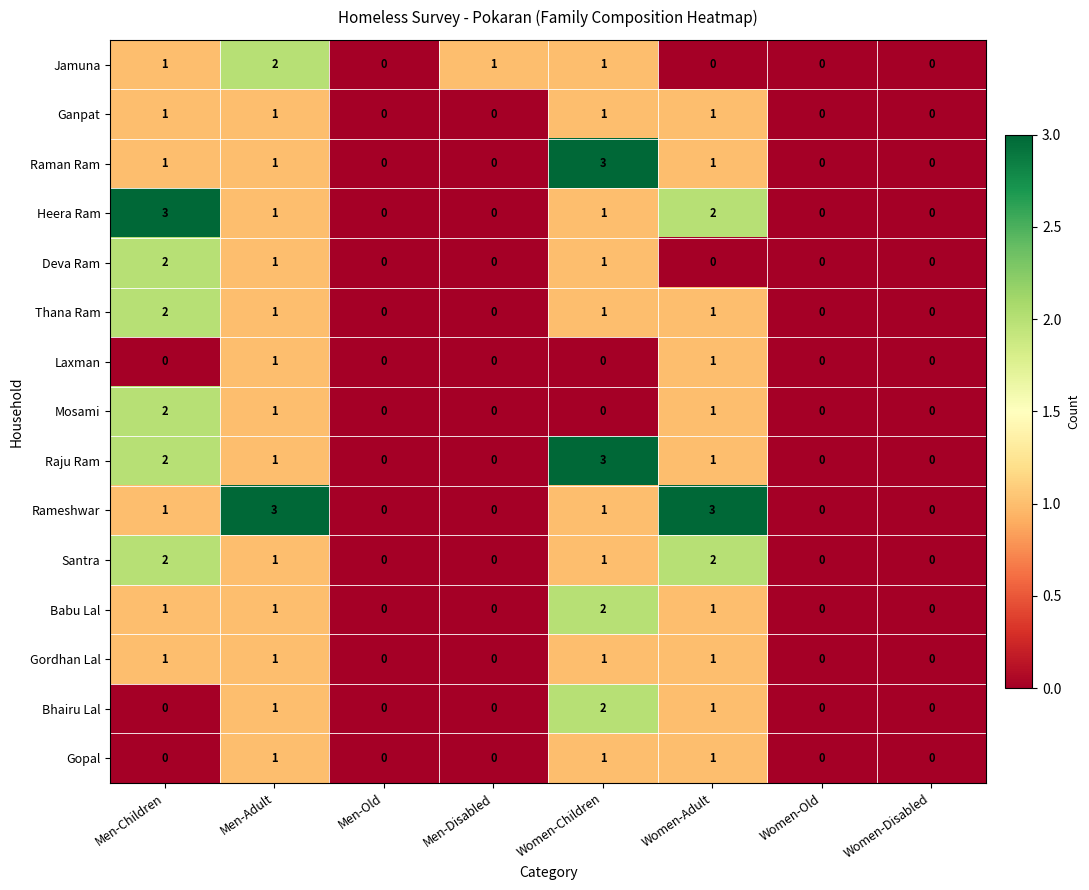

The value of Raju Ram at Men-Children is 2. True or false?

True